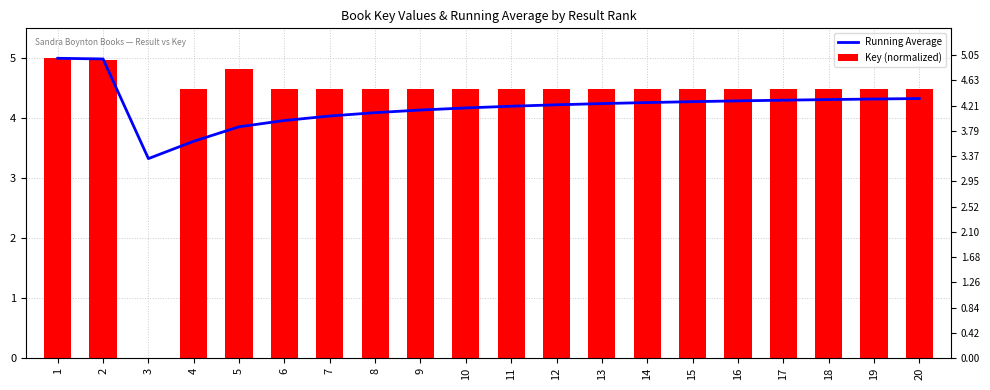

Reading left to right, list all the values displayed in this chart.

Running Average: 1=5.0	2=5.0	3=3.3	4=3.6	5=3.9	6=4.0	7=4.0	8=4.1	9=4.1	10=4.2	11=4.2	12=4.2	13=4.2	14=4.3	15=4.3	16=4.3	17=4.3	18=4.3	19=4.3	20=4.3
Key (normalized): 1=5.0	2=5.0	3=0.0	4=4.5	5=4.8	6=4.5	7=4.5	8=4.5	9=4.5	10=4.5	11=4.5	12=4.5	13=4.5	14=4.5	15=4.5	16=4.5	17=4.5	18=4.5	19=4.5	20=4.5